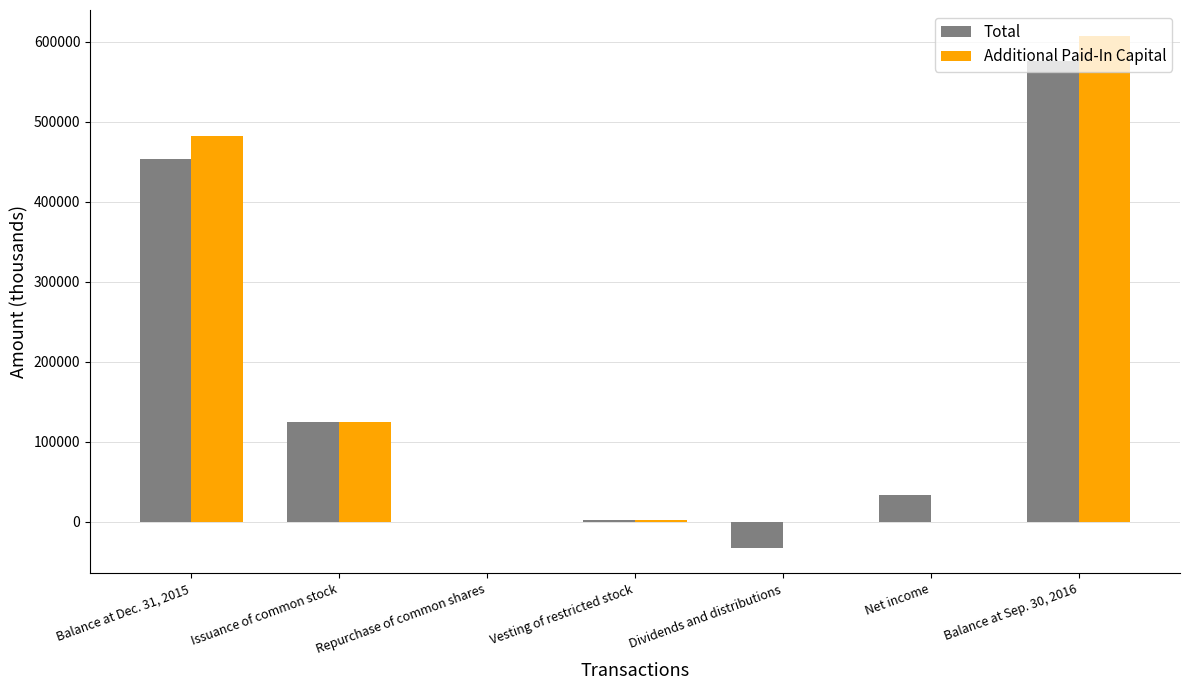

Between Issuance of common stock and Net income, which series saw the biggest shift?

Additional Paid-In Capital